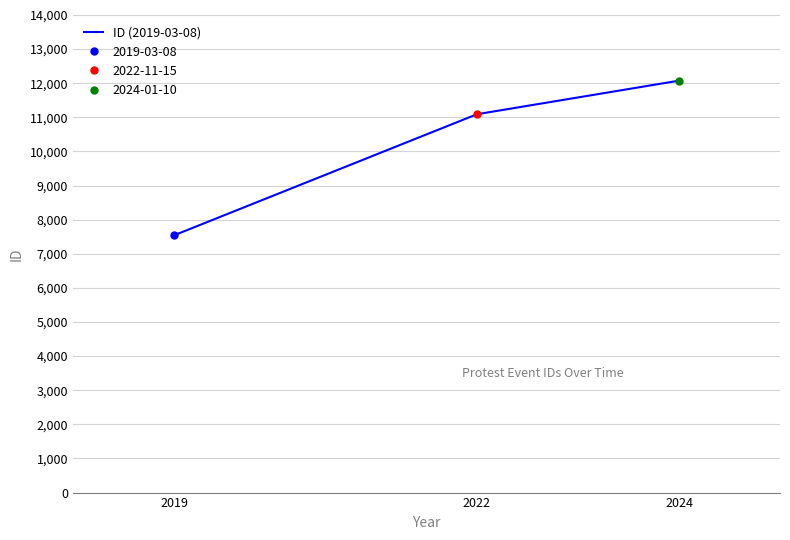

What is the value of the 3rd point from the left?

12075